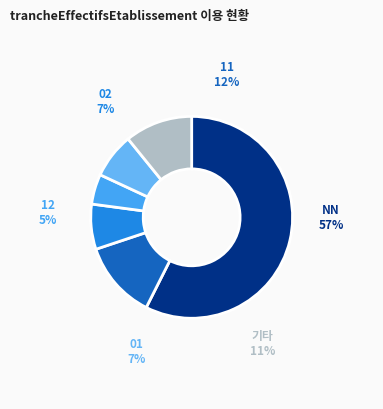

How many segments does this pie chart have?

6